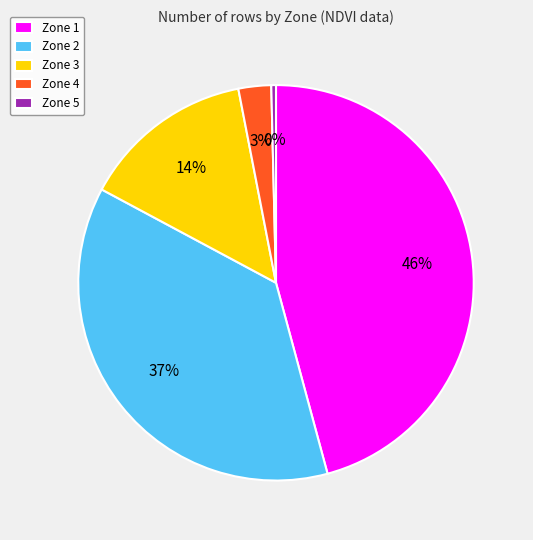

Rank the categories by value from lowest to highest.

Zone 5, Zone 4, Zone 3, Zone 2, Zone 1